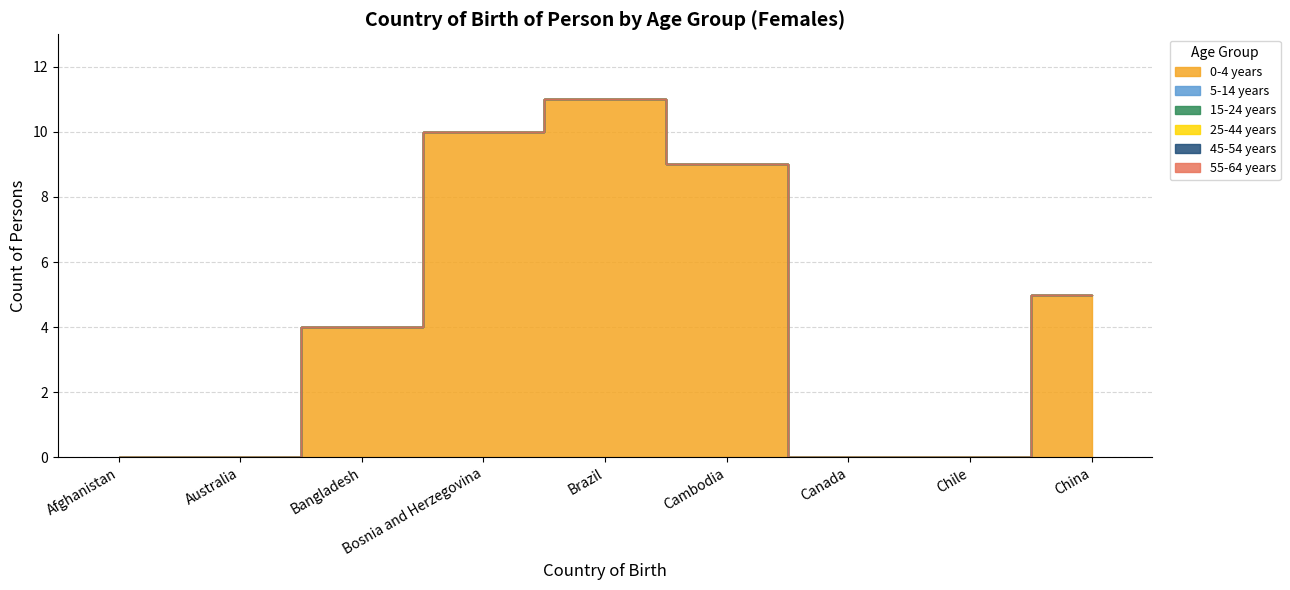

True or false: 25-44 years and 55-64 years intersect in this chart.

False